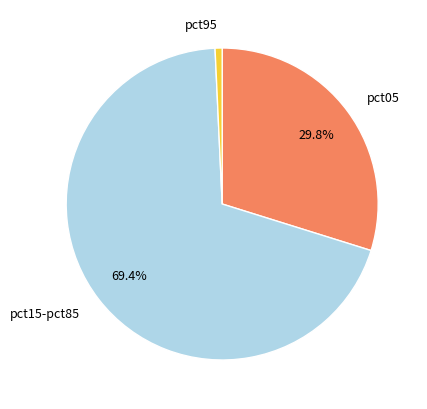

Rank the categories by value from lowest to highest.

pct95, pct05, pct15-pct85